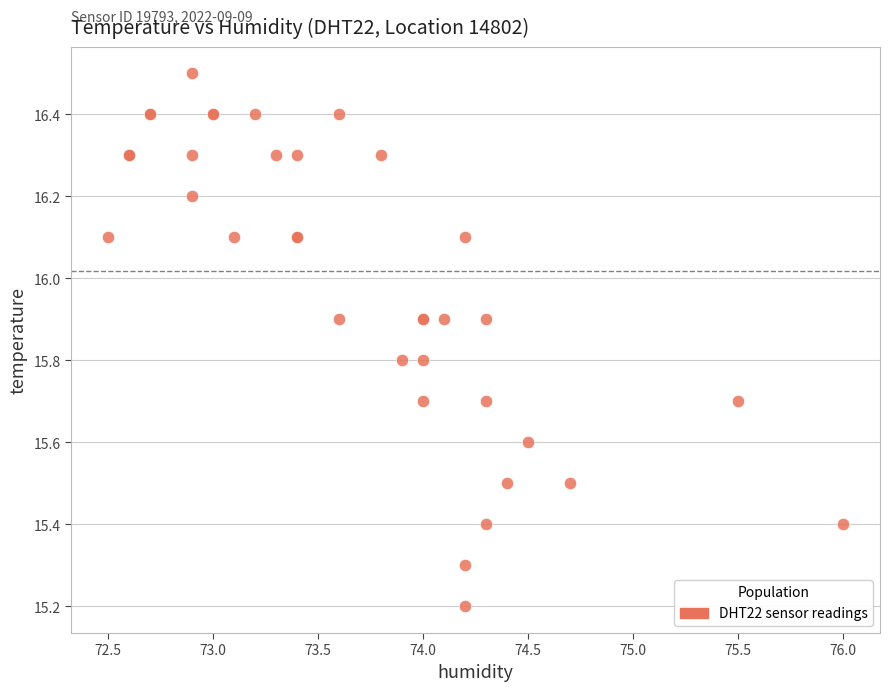

What Y value in the scatter plot is closest to 15?

15.2